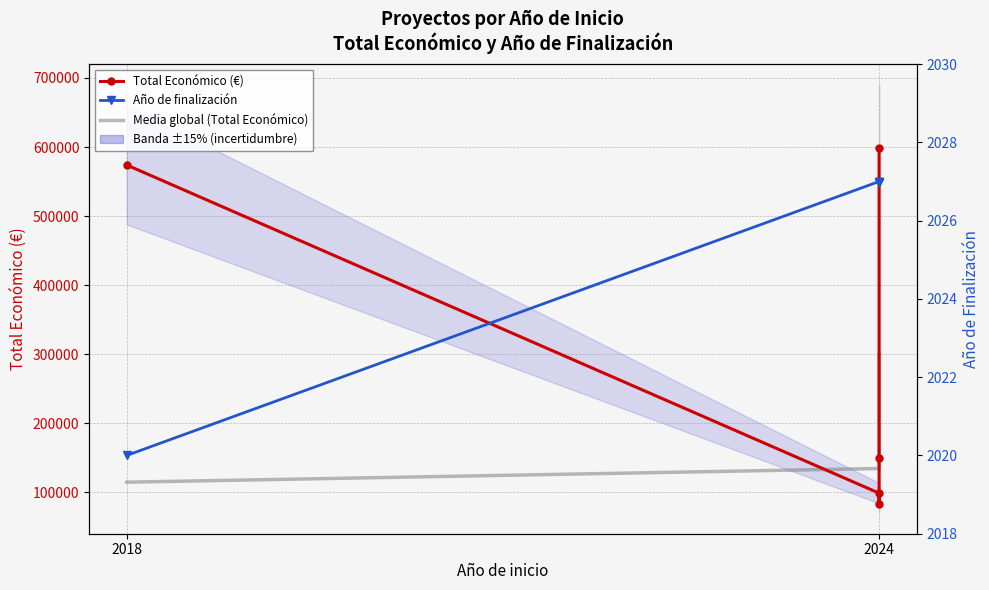

The Año de finalización series shows 1254.3 at 2024. True or false?

False